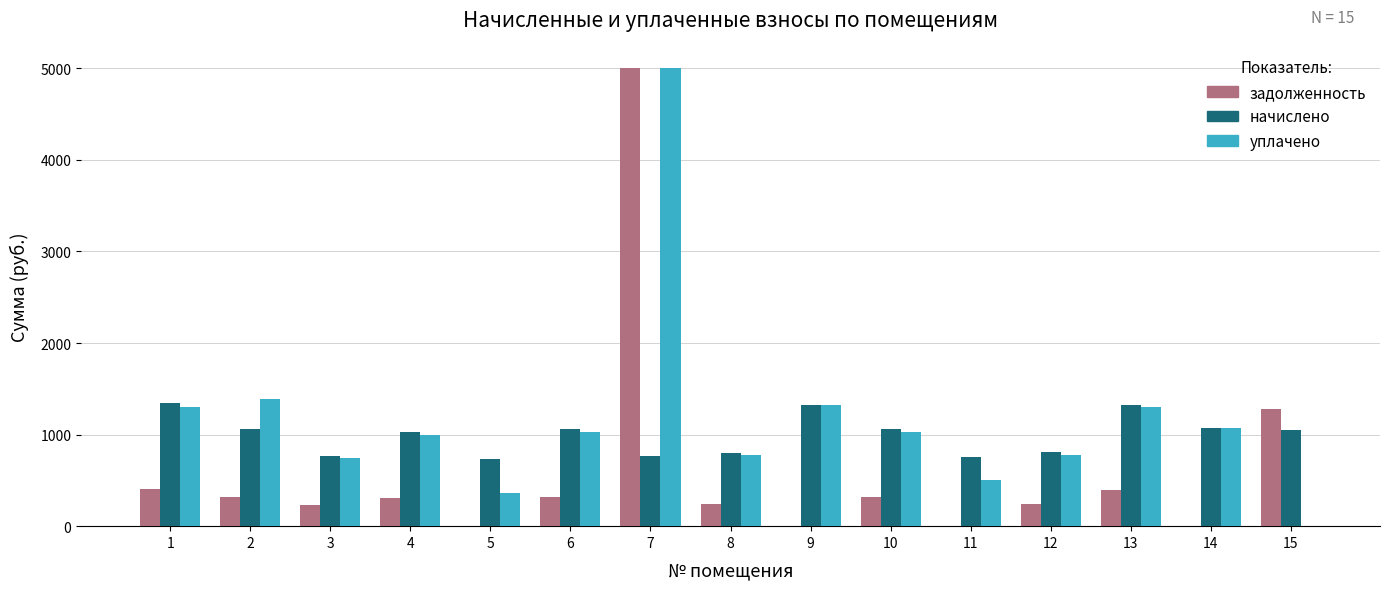

What are all the series names shown in the legend?

задолженность, начислено, уплачено